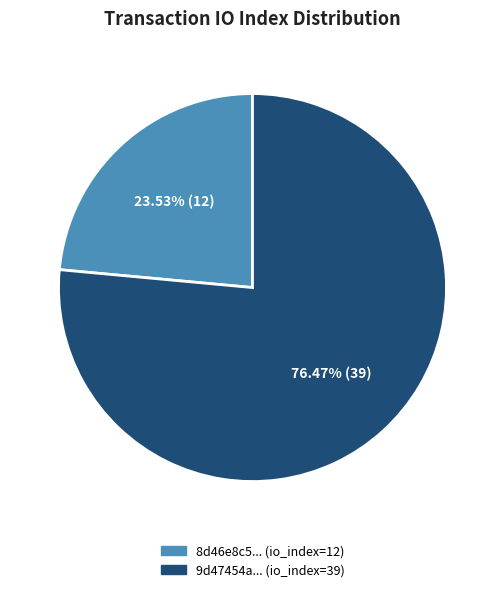

Is there any slice that represents more than half of the pie?

Yes